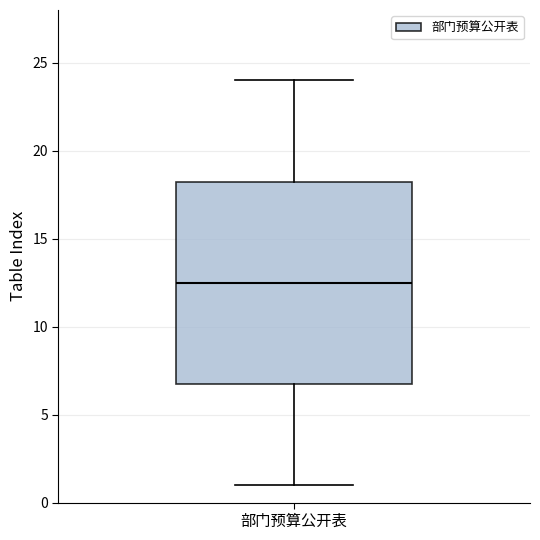

Read this box plot against the y-axis: the position of the median line, the range covered by the box, and the ends of both whiskers. The values are not printed on the chart, so give them approximately, as read against the axis.

median 12.5, box 7.0 to 18.5, whiskers 1.0 to 24.0